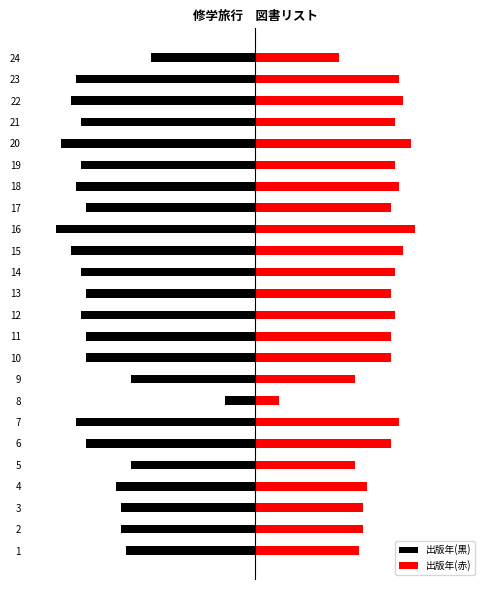

What are all the series names shown in the legend?

出版年(黒), 出版年(赤)